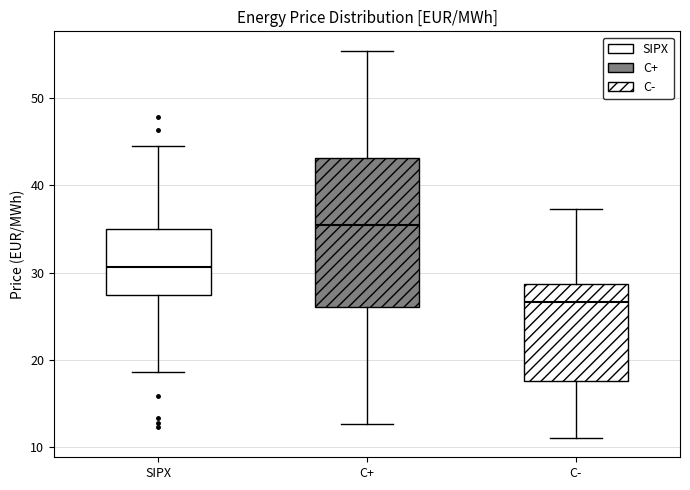

Which box has the lowest median line?

C-